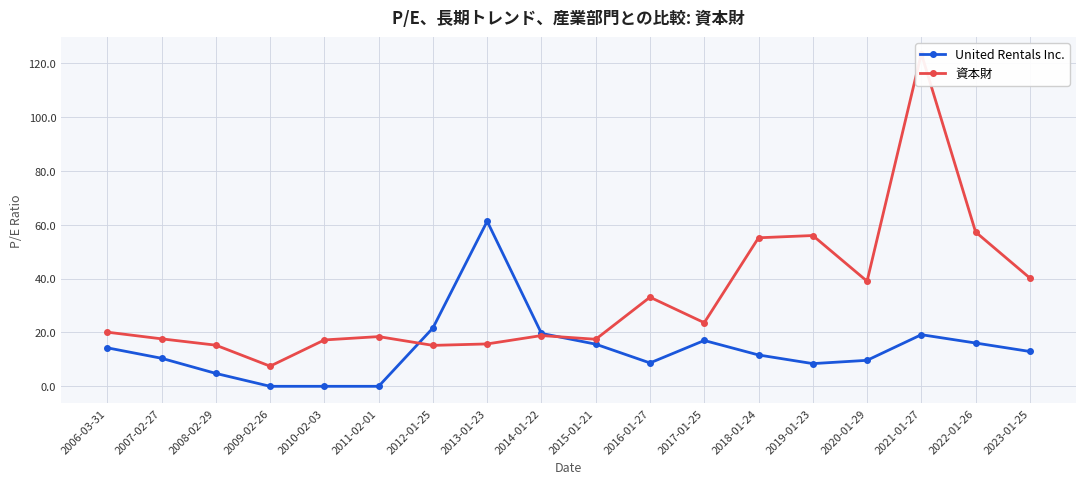

What are all the series names shown in the legend?

United Rentals Inc., 資本財